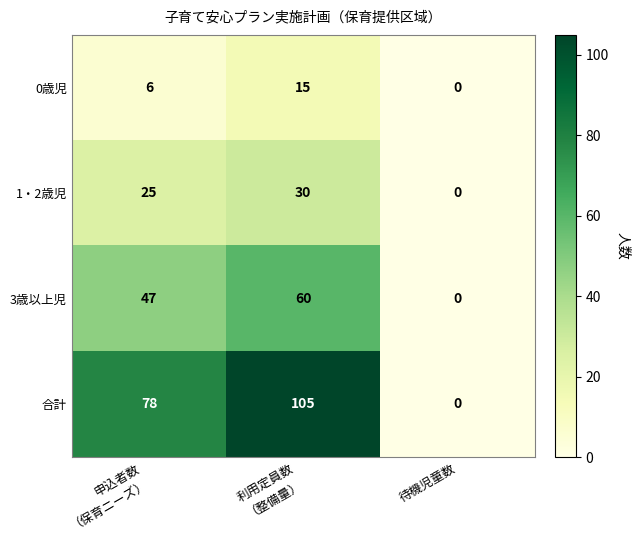

Count the number of data series in this chart.

4